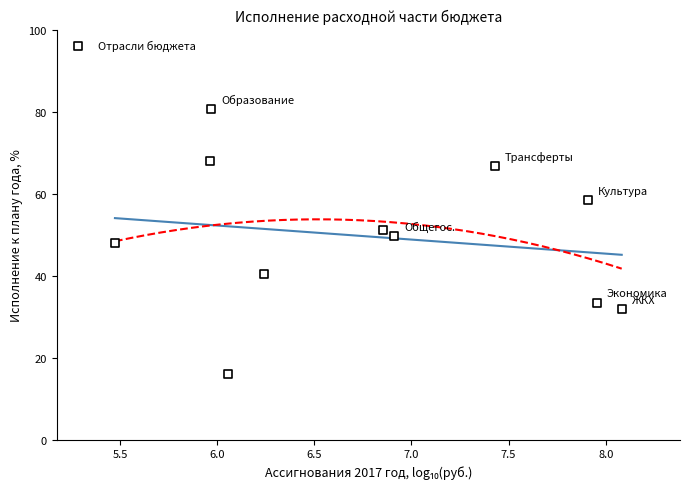

What is the range of Y values (max minus min)?

64.6